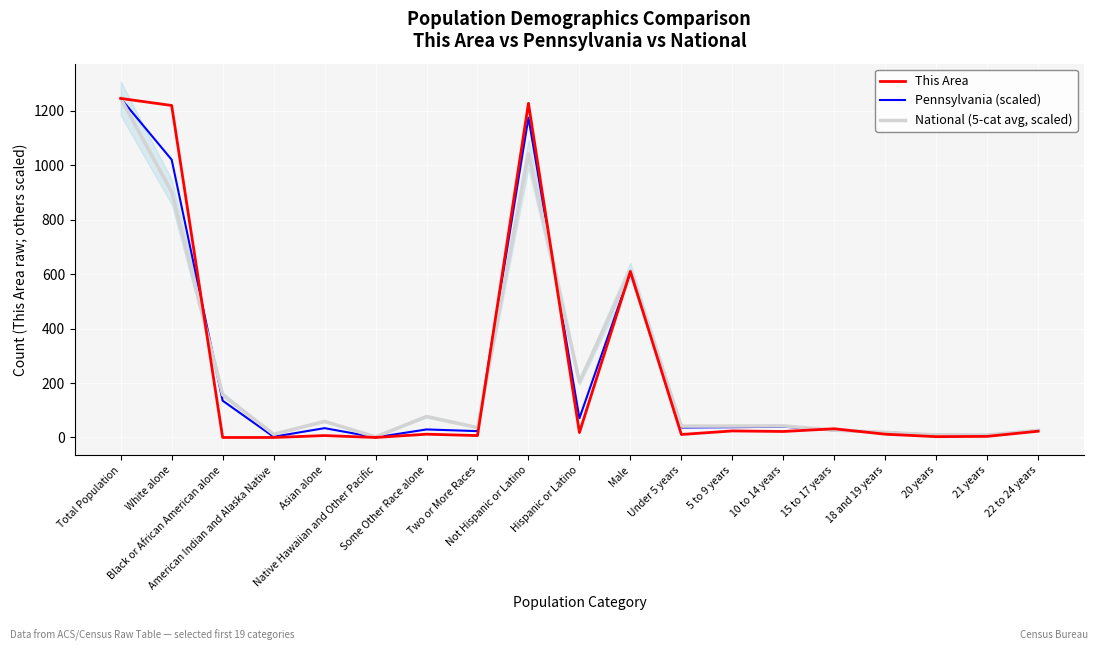

Reading left to right, extract all data points from this chart.

This Area: 1246.0	1220.0	0.0	0.0	7.0	0.0	12.0	7.0	1228.0	18.0	610.0	11.0	24.0	22.0	32.0	12.0	3.0	4.0	23.0
Pennsylvania (scaled): 1246.0	1020.8	135.1	2.6	34.2	0.4	29.5	23.3	1175.4	70.6	607.2	36.6	37.7	39.7	26.2	19.2	9.5	9.1	24.8
National (5-cat average, scaled): 1246.0	902.2	157.1	11.8	59.2	2.2	77.1	36.4	1042.3	203.7	612.5	41.6	41.9	42.7	26.9	18.8	9.3	9.0	26.2